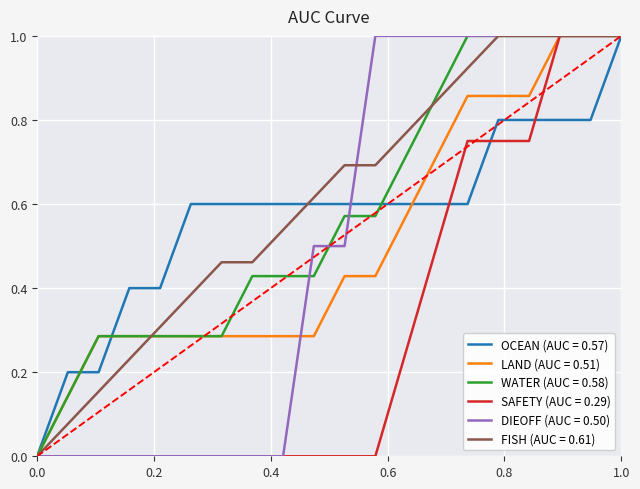

True or false: FISH (AUC = 0.61) has a value of -0.6 at 0.0.

False